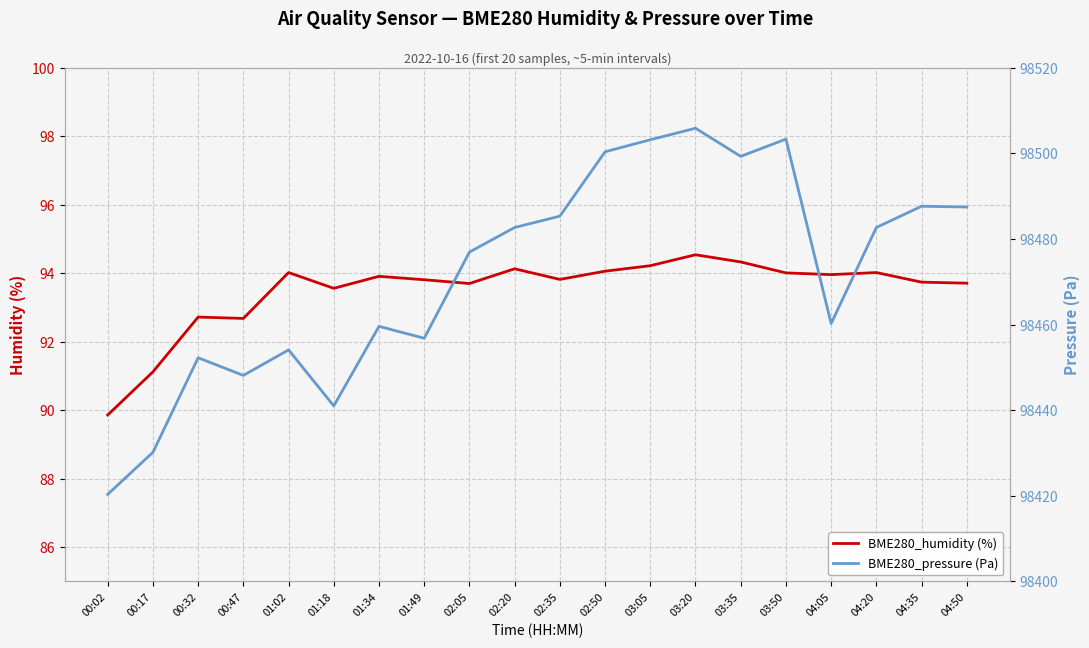

What is the label of the 11th point from the left?

02:35